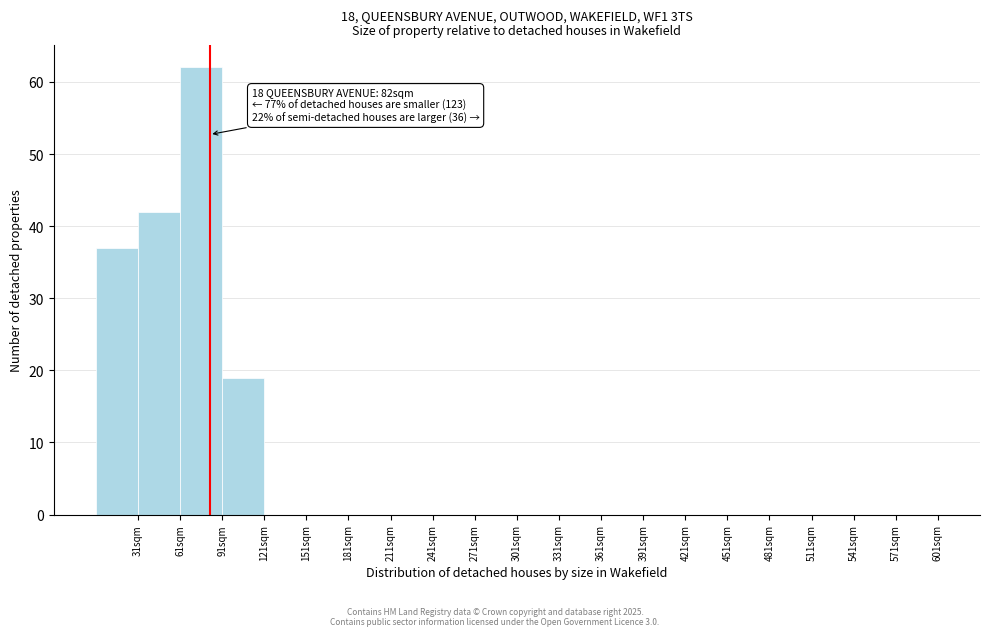

Which range on the x-axis has the tallest bar?

61 to 91